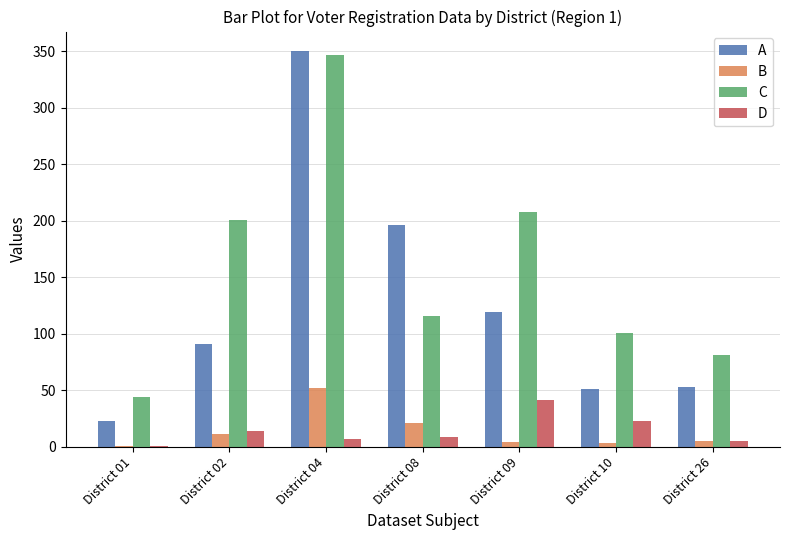

Which category has the highest value across all series?

District 04